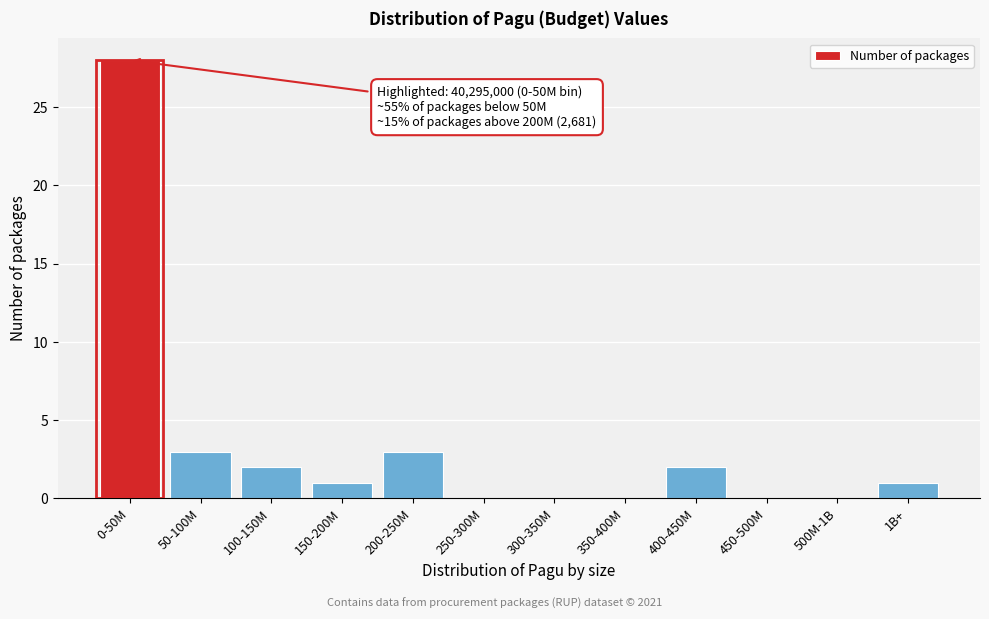

Reading left to right, transcribe all the data shown in this chart.

0-50M=28	50-100M=3	100-150M=2	150-200M=1	200-250M=3	250-300M=0	300-350M=0	350-400M=0	400-450M=2	450-500M=0	500M-1B=0	1B+=1